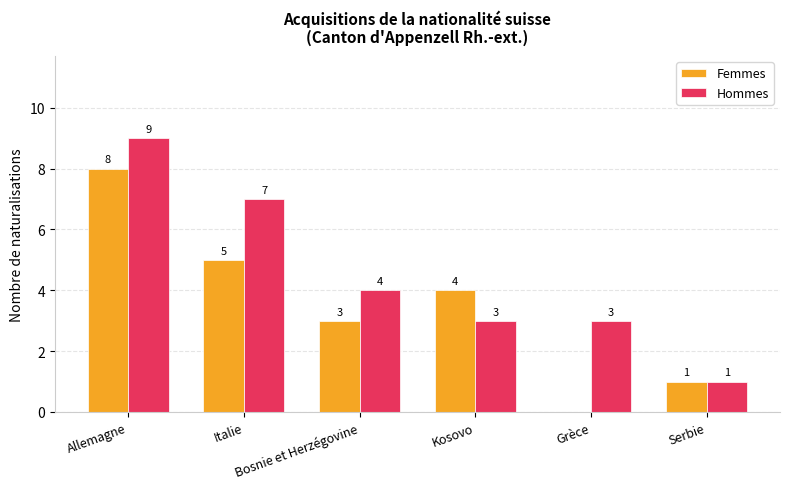

The value of Hommes at Italie is 12. True or false?

False